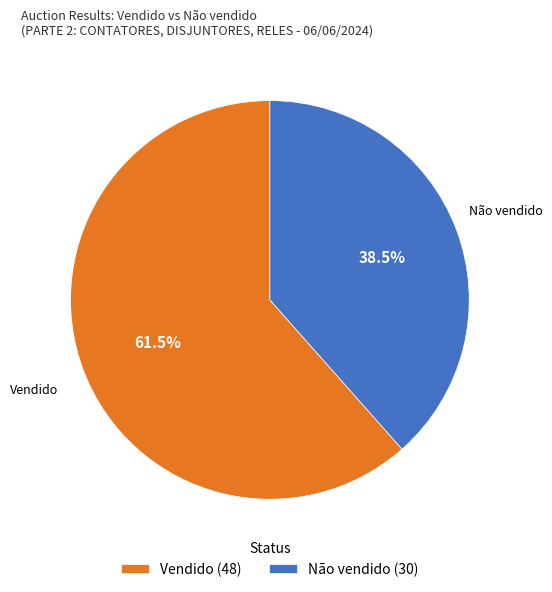

To the nearest percent, what is the combined percentage of Não vendido and Vendido?

100%